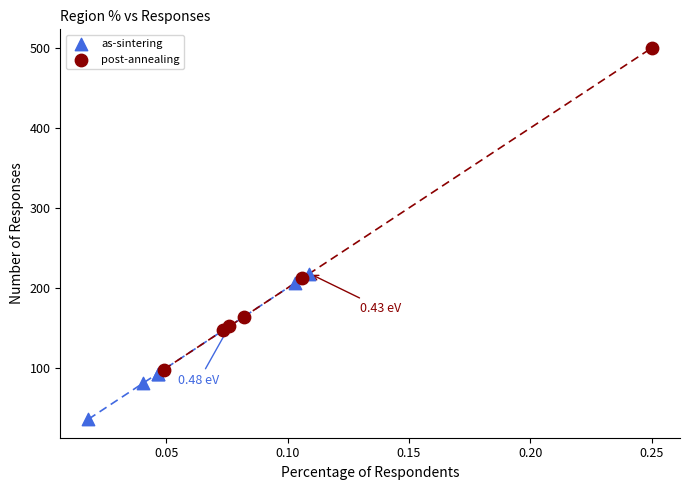

Which series contains the lowest Y value?

as-sintering